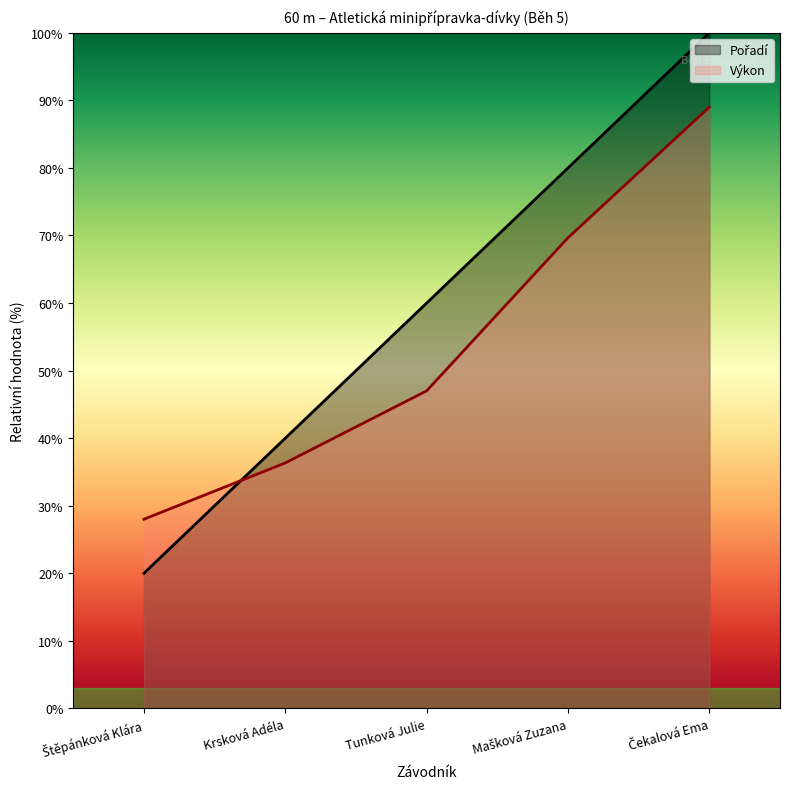

Is it true that Pořadí equals 38.2 at Čekalová Ema?

False